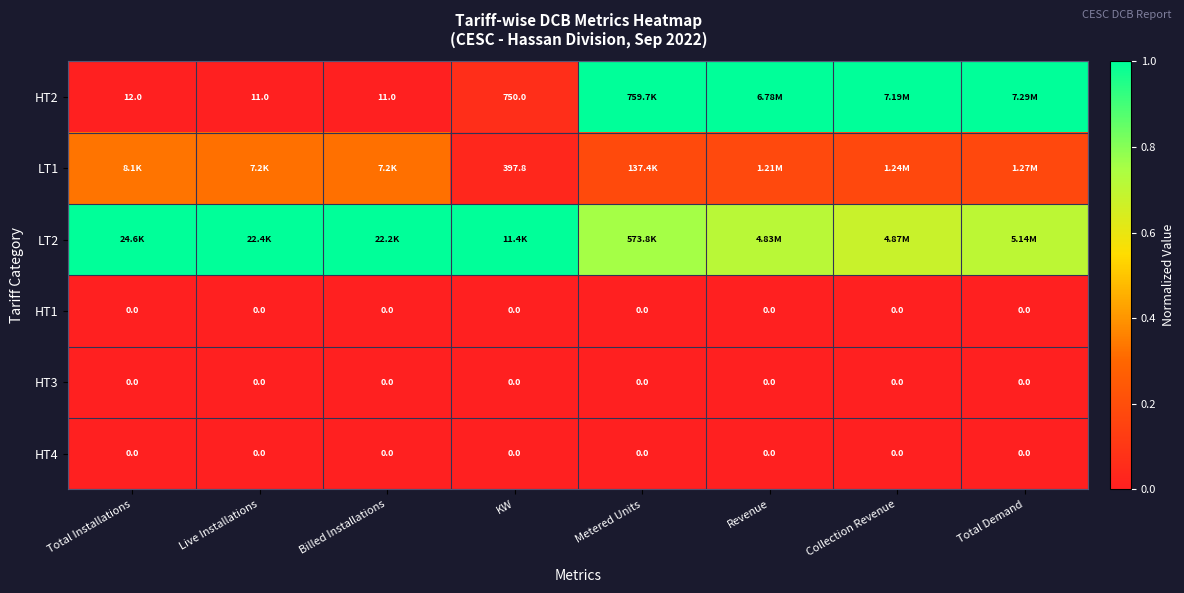

Is it true that HT1 equals 0.0 at Total Demand?

True